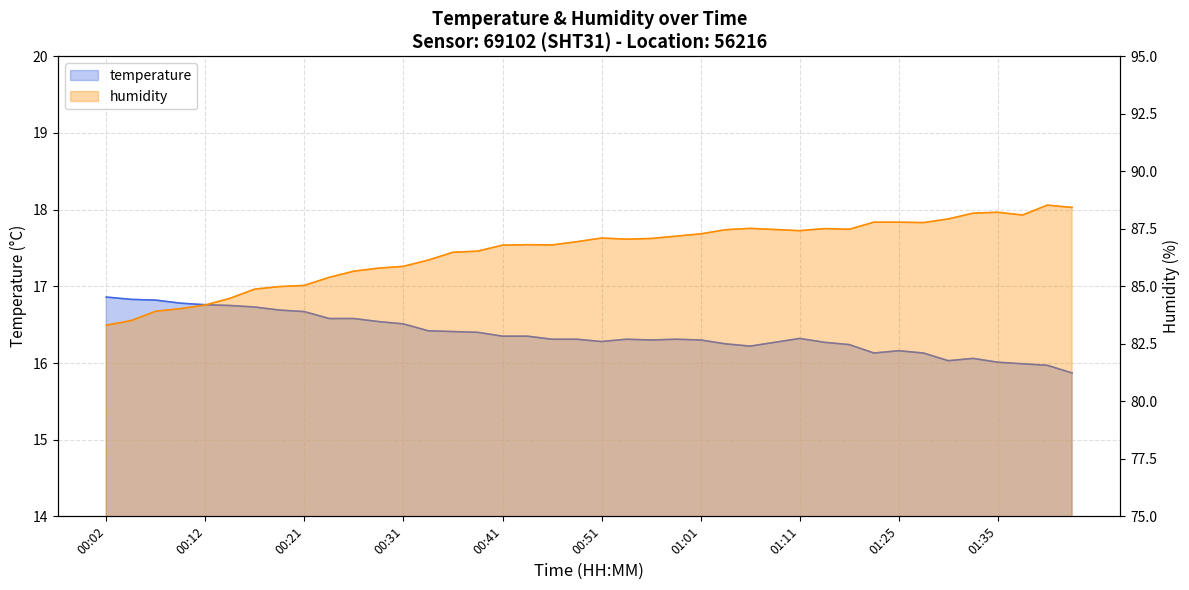

Reading left to right, what are all the values shown in this chart?

temperature: 00:02=16.9	00:04=16.8	00:07=16.8	00:09=16.8	00:12=16.8	00:14=16.8	00:17=16.7	00:19=16.7	00:21=16.7	00:24=16.6	00:26=16.6	00:29=16.5	00:31=16.5	00:34=16.4	00:36=16.4	00:39=16.4	00:41=16.4	00:44=16.4	00:46=16.3	00:49=16.3	00:51=16.3	00:54=16.3	00:56=16.3	00:59=16.3	01:01=16.3	01:03=16.2	01:06=16.2	01:08=16.3	01:11=16.3	01:14=16.3	01:16=16.2	01:22=16.1	01:25=16.2	01:27=16.1	01:30=16.0	01:32=16.1	01:35=16.0	01:37=16.0	01:40=16.0	01:42=15.9
humidity: 00:02=83.3	00:04=83.5	00:07=83.9	00:09=84.0	00:12=84.2	00:14=84.5	00:17=84.9	00:19=85.0	00:21=85.0	00:24=85.4	00:26=85.7	00:29=85.8	00:31=85.9	00:34=86.1	00:36=86.5	00:39=86.5	00:41=86.8	00:44=86.8	00:46=86.8	00:49=86.9	00:51=87.1	00:54=87.0	00:56=87.1	00:59=87.2	01:01=87.3	01:03=87.5	01:06=87.5	01:08=87.5	01:11=87.4	01:14=87.5	01:16=87.5	01:22=87.8	01:25=87.8	01:27=87.8	01:30=87.9	01:32=88.2	01:35=88.2	01:37=88.1	01:40=88.5	01:42=88.4